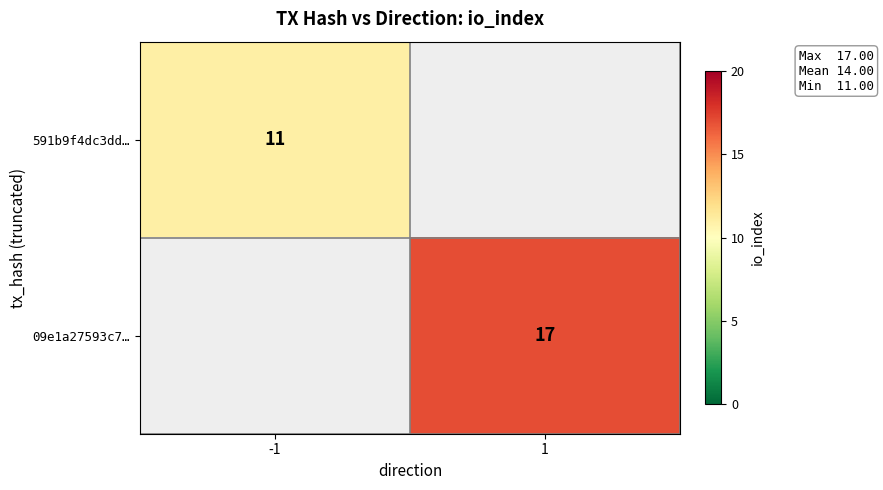

Is it true that 09e1a27593c7… equals 17 at 1?

True